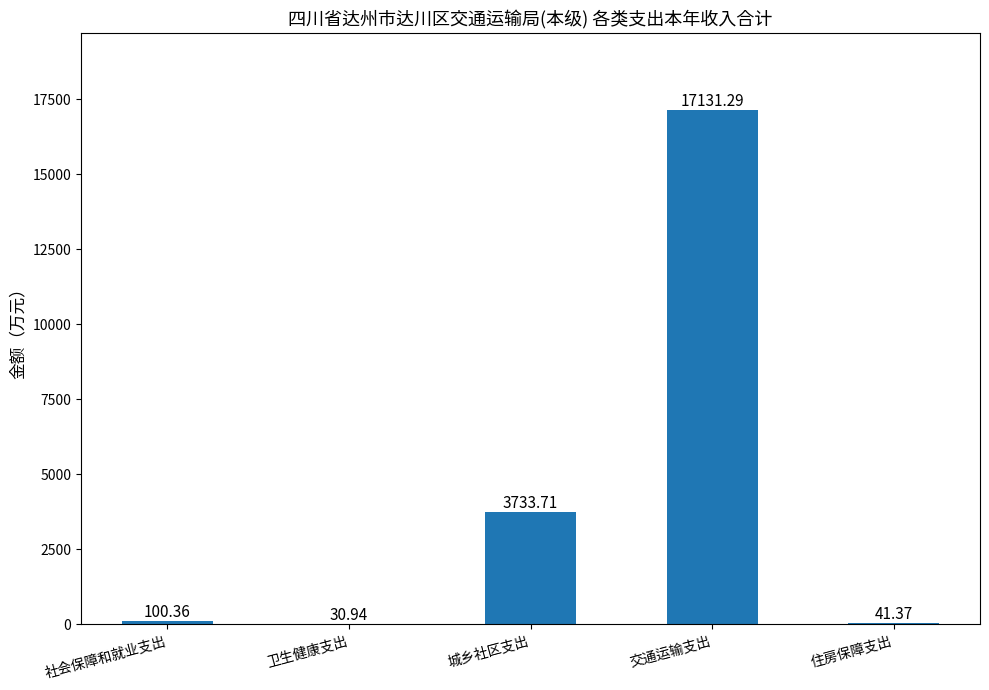

Are the bars horizontal?

No